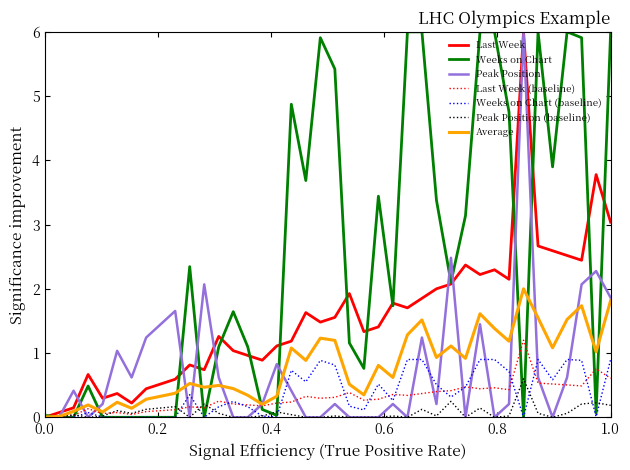

What is the maximum value for Last Week?

6.0